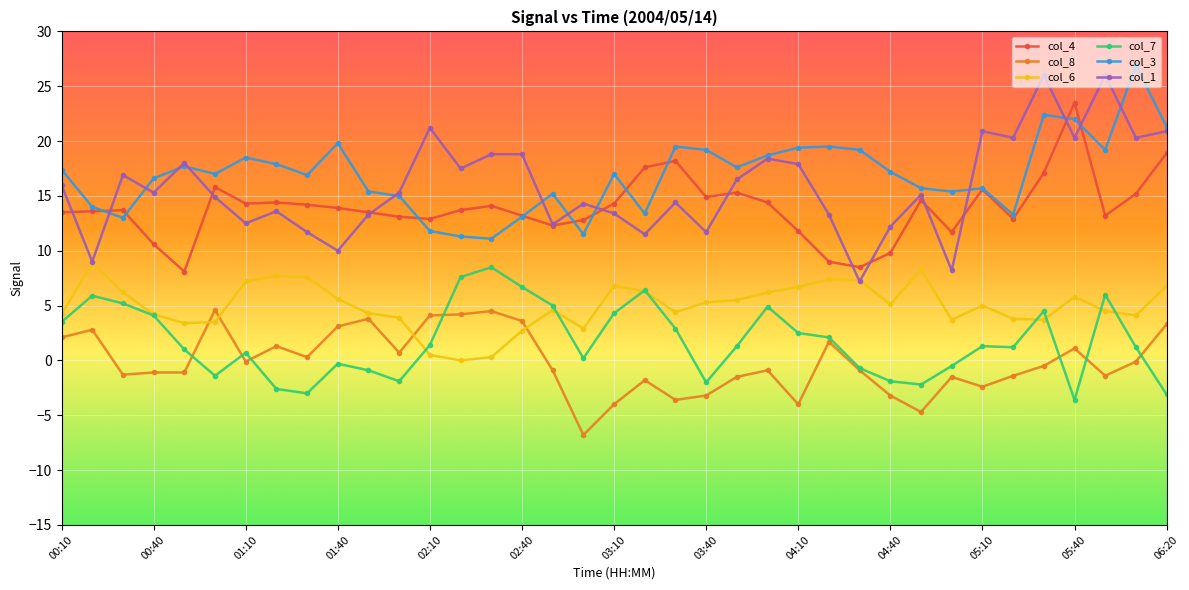

Does the chart display data point markers on the line(s)?

Yes